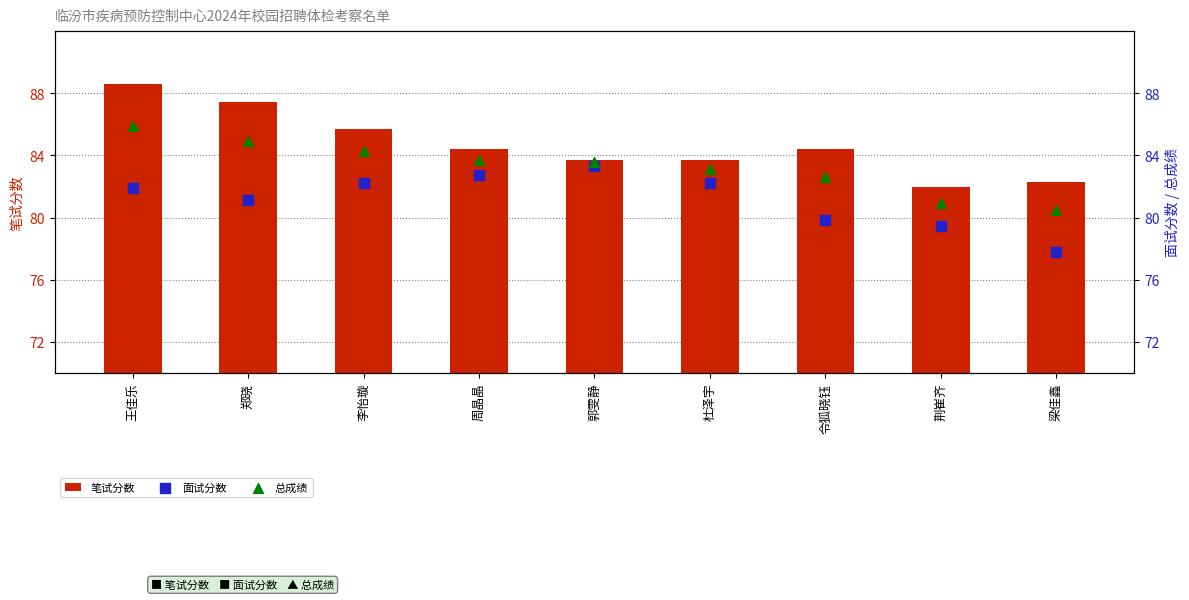

Which series reaches the maximum Y coordinate?

笔试分数